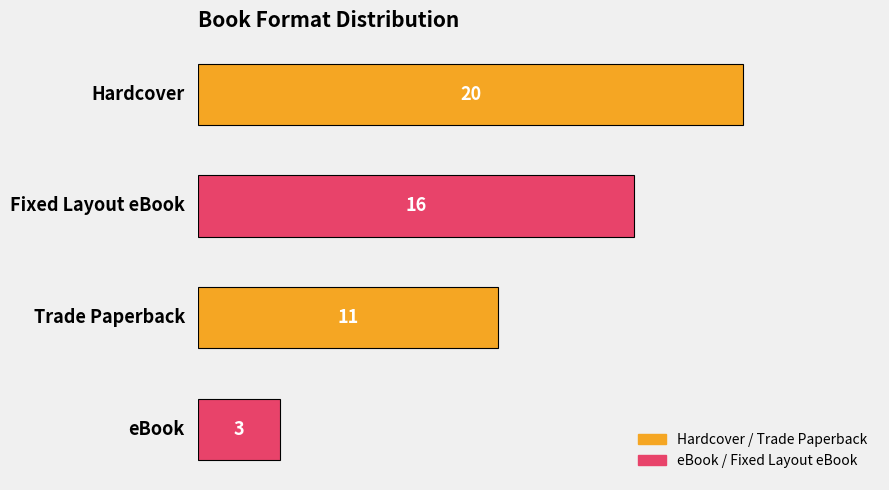

What is the minimum value shown in the chart?

3